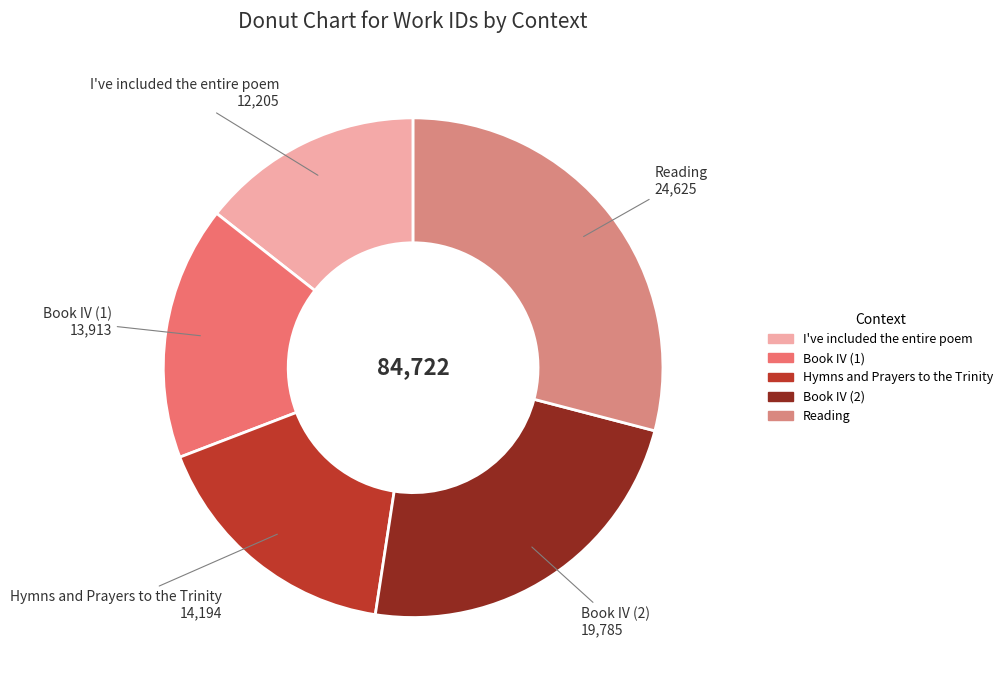

The Hymns and Prayers to the Trinity slice represents 17% of the pie. True or false?

True